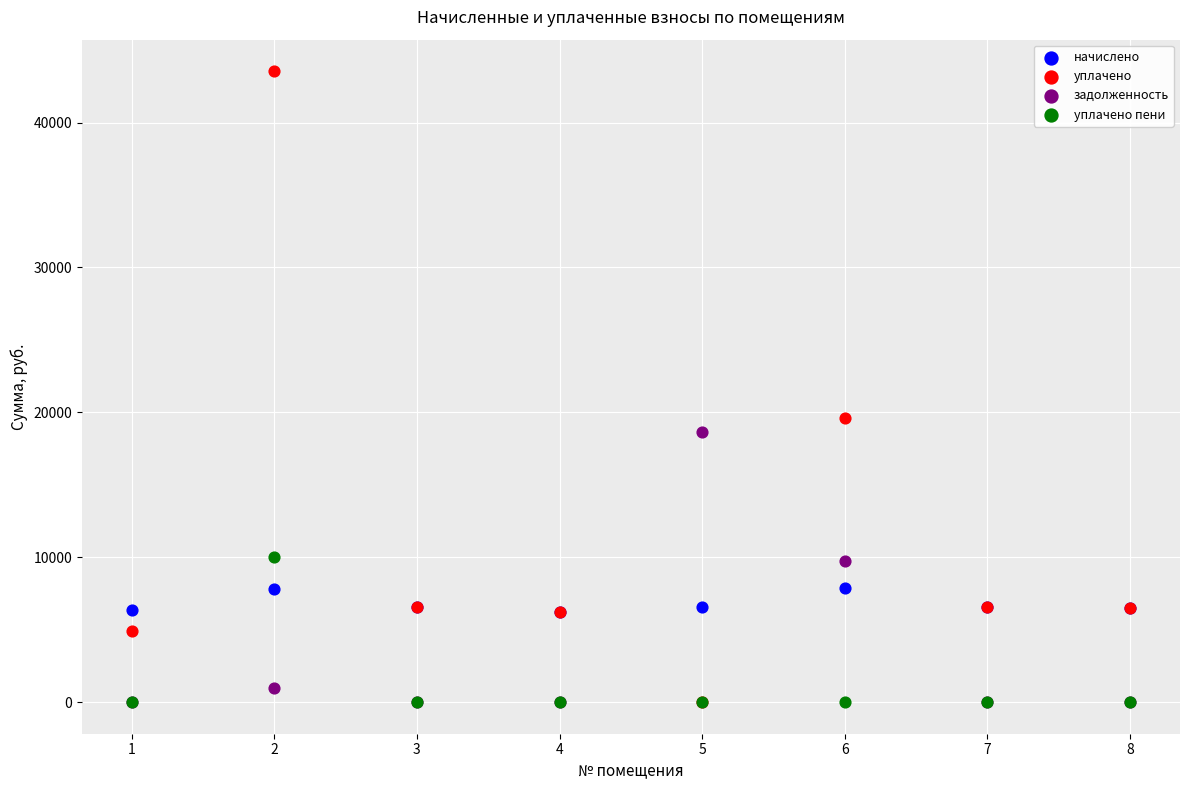

Which series has the largest Y range (max minus min)?

уплачено